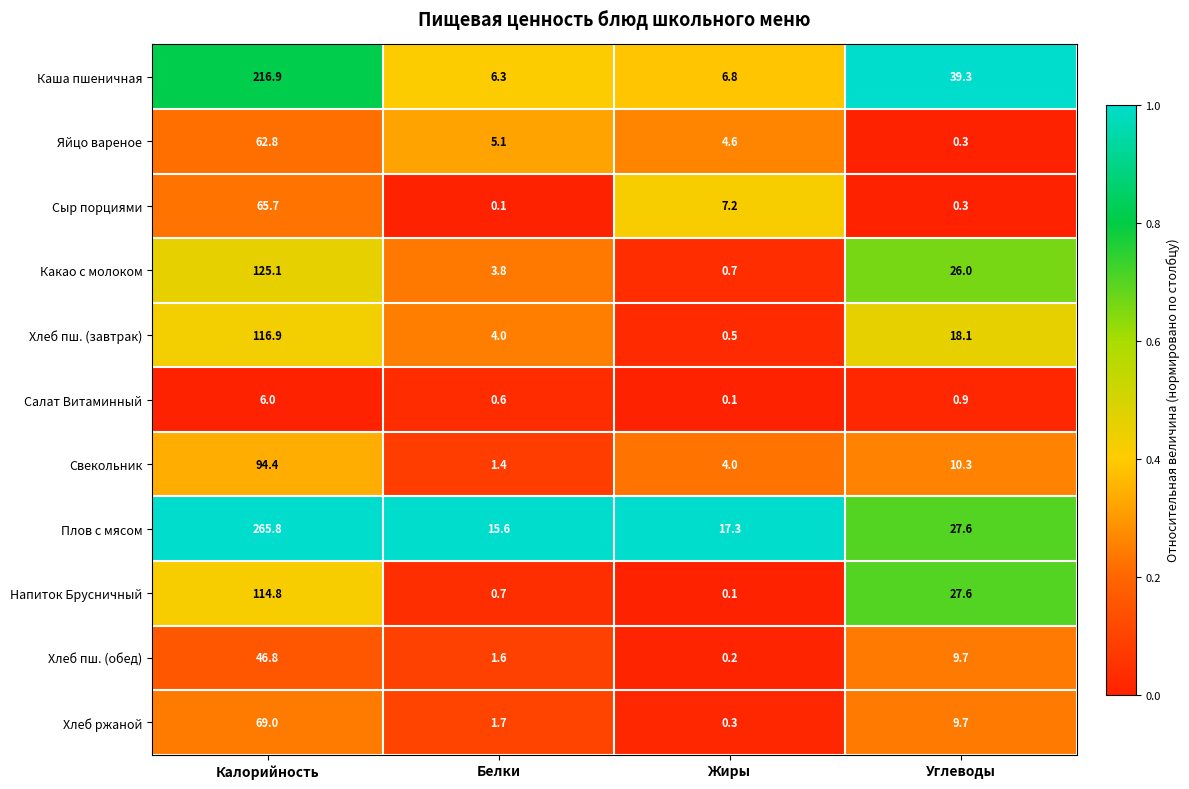

At which category is the sum across all series the highest?

Калорийность